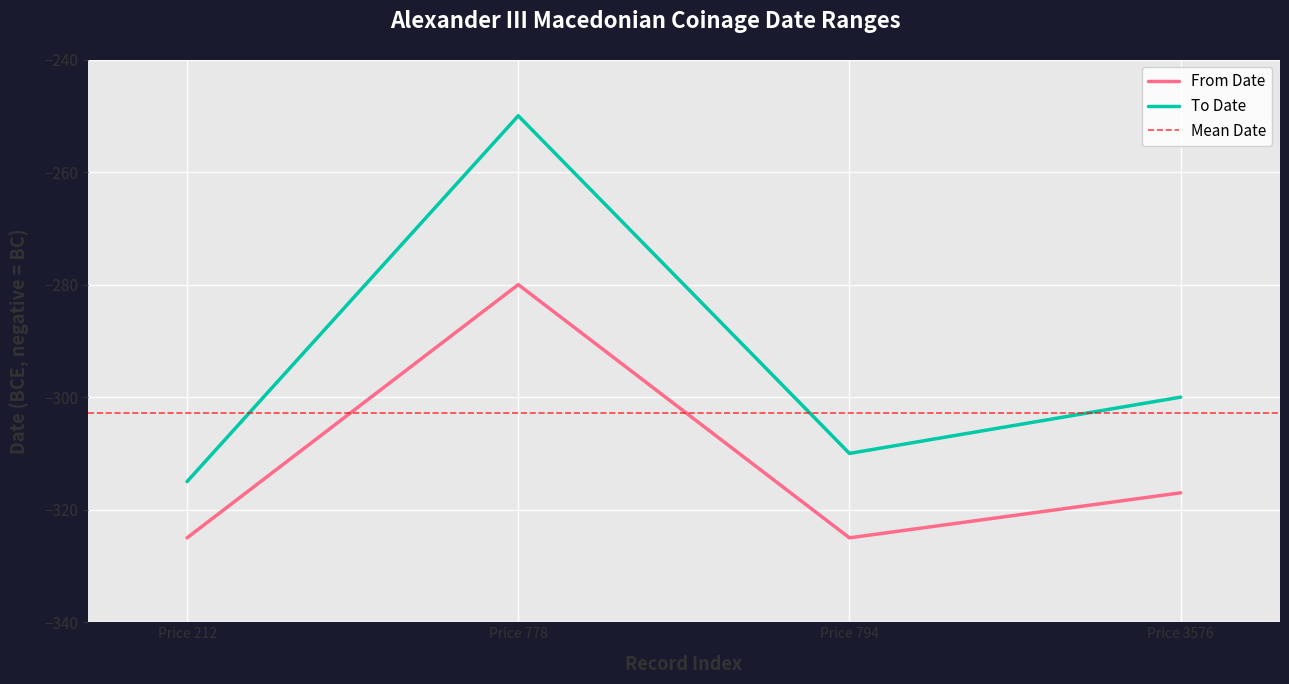

Reading left to right, transcribe all the data shown in this chart.

From Date: Price 212=-325	Price 778=-280	Price 794=-325	Price 3576=-317
To Date: Price 212=-315	Price 778=-250	Price 794=-310	Price 3576=-300